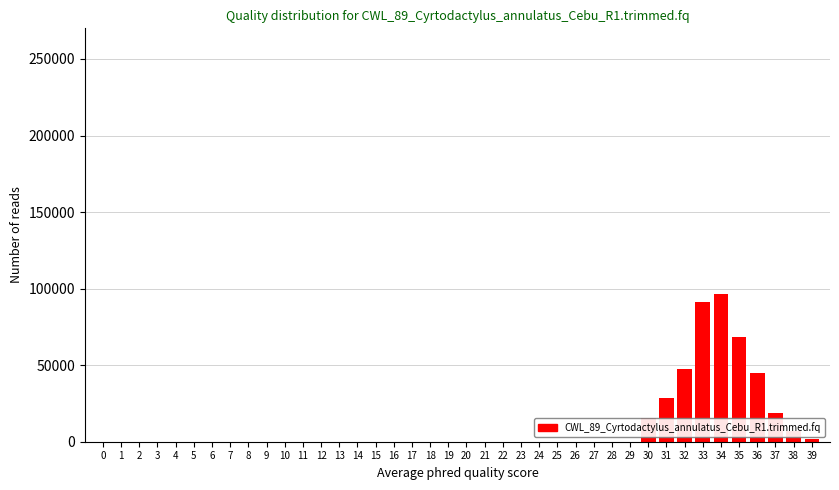

Is it true that the value at 25 is 0?

True